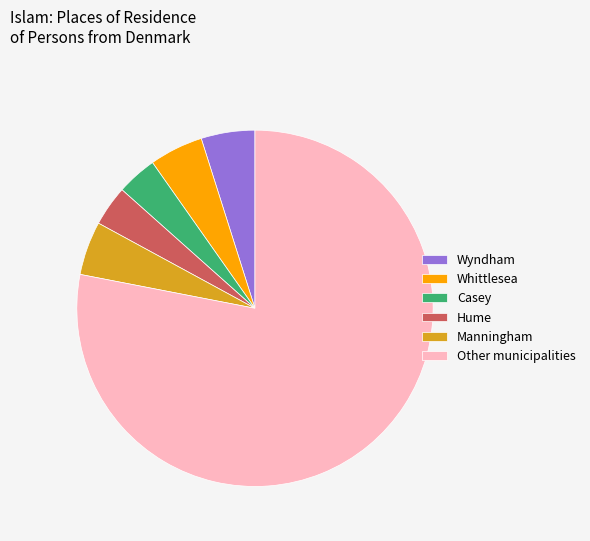

Does Hume represent more than half of the total?

No